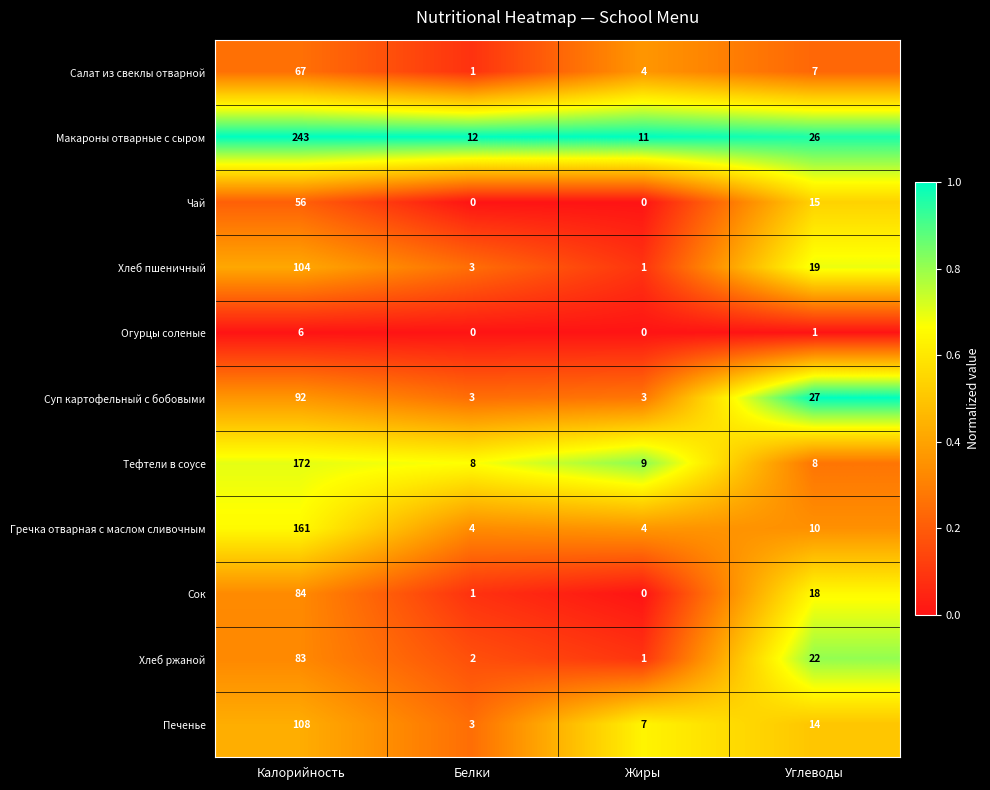

What is the difference between the maximum and minimum values in the Тефтели в соусе series?

164